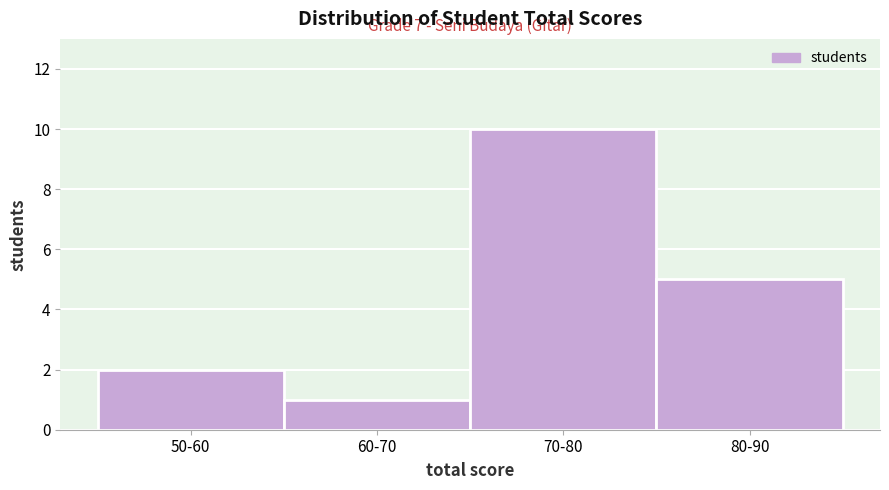

Reading left to right, list all the values displayed in this chart.

50-60=2	60-70=1	70-80=10	80-90=5